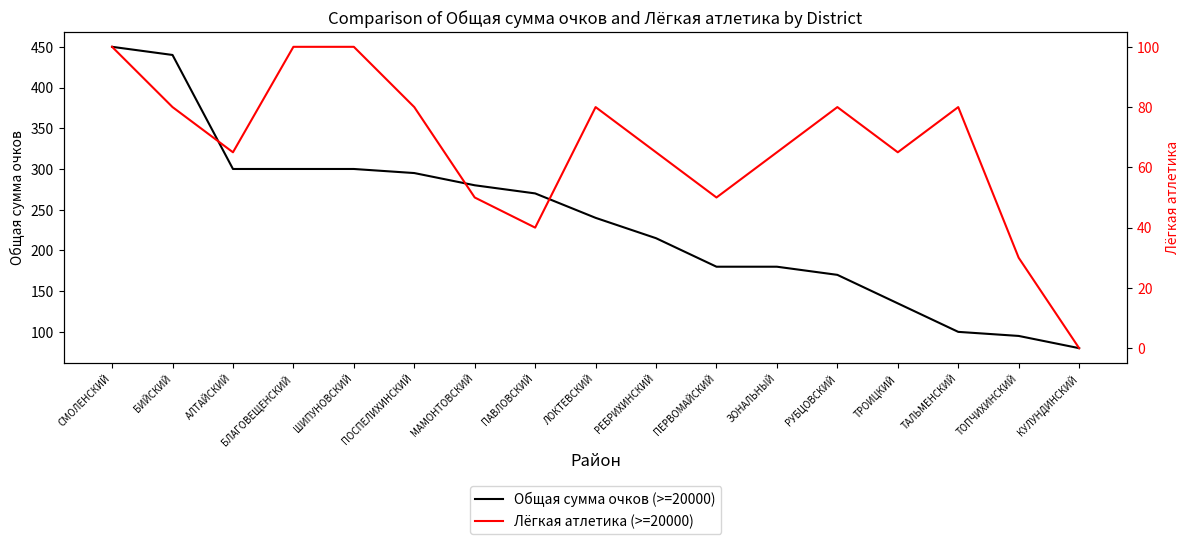

Where is Лёгкая атлетика (>=20000) nearest to the value 50?

МАМОНТОВСКИЙ